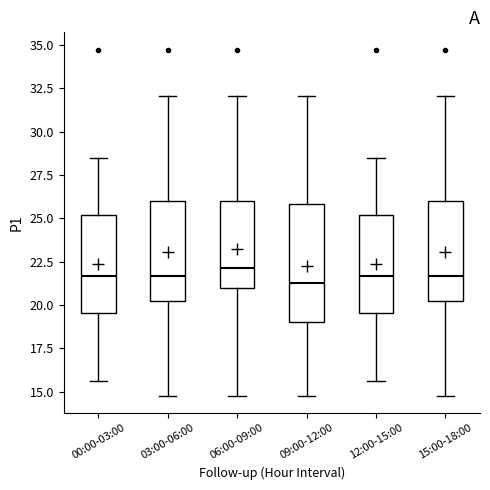

Where does the median line of the box for 15:00-18:00 sit on the y-axis? The values are not printed on the chart, so give them approximately, as read against the axis.

21.5